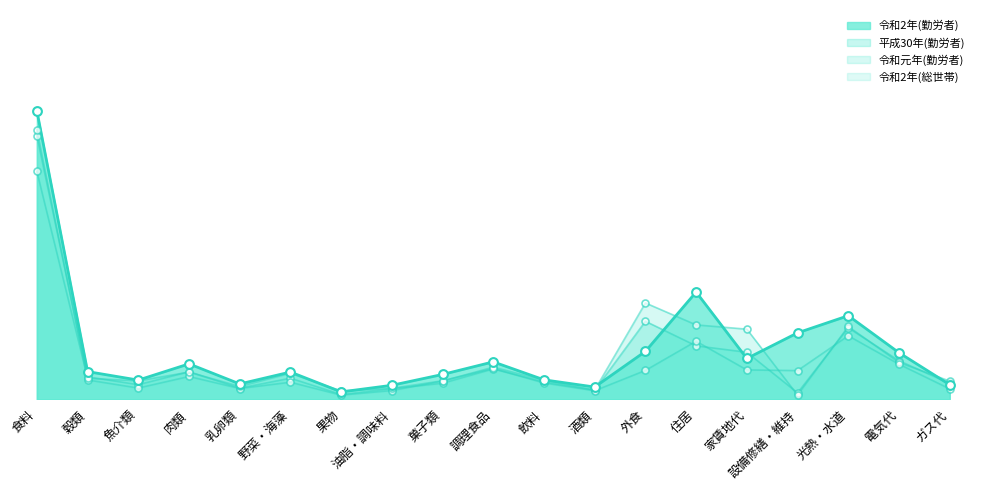

Which series contains the lowest Y value?

令和元年(勤労者)